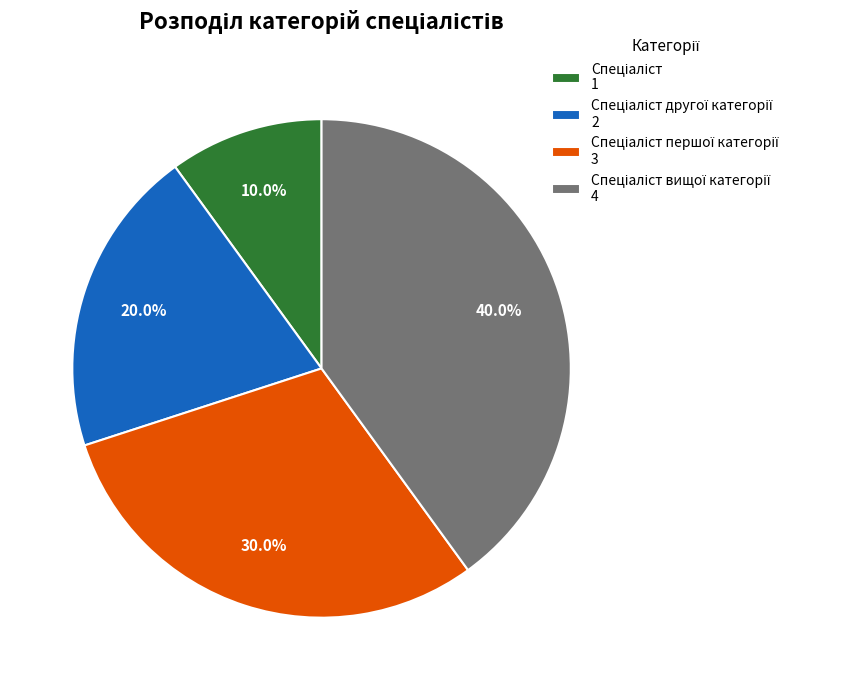

Is there any slice that represents more than half of the pie?

No